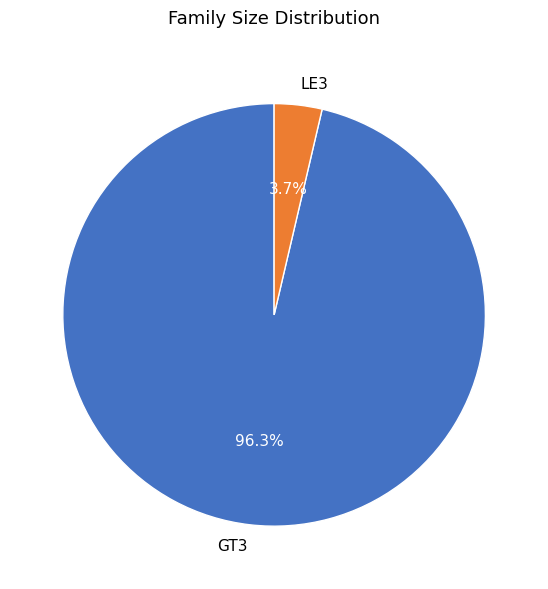

Which category has the smallest portion of the pie?

LE3